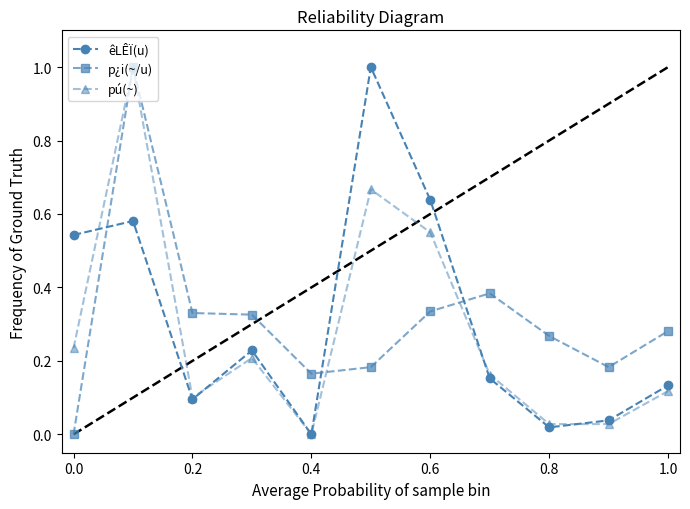

Which series ends up on top after the final intersection of êLÊÏ(u) and p¿i(~/u)?

p¿i(~/u)